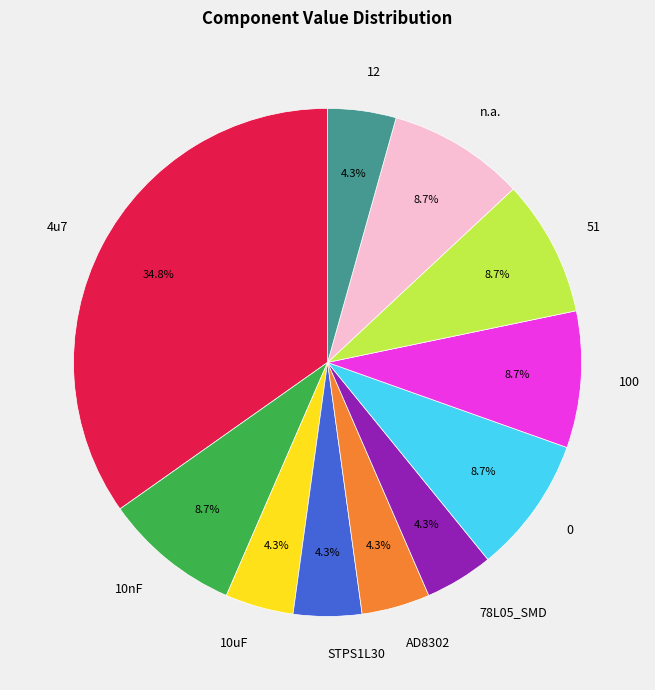

Count the number of slices in the pie.

11